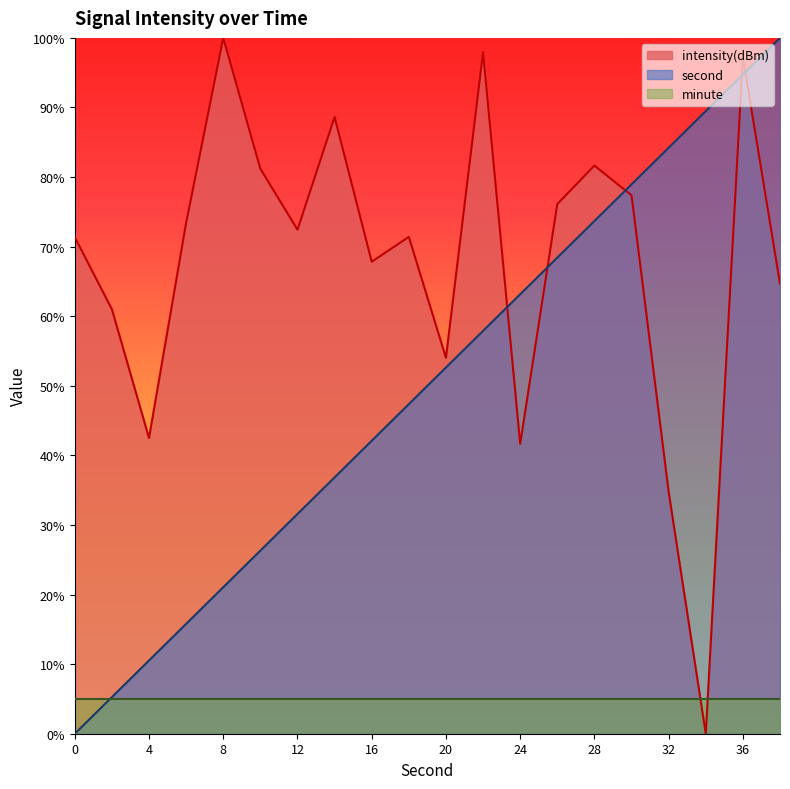

Between 0 and 16, which series saw the biggest shift?

second